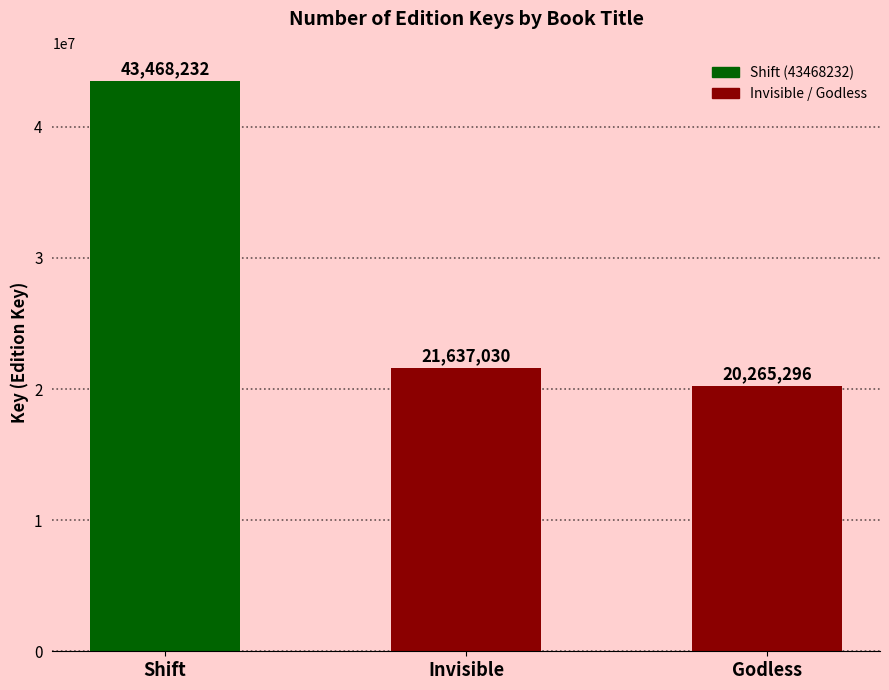

List the labels in order of value, smallest first.

Godless, Invisible, Shift